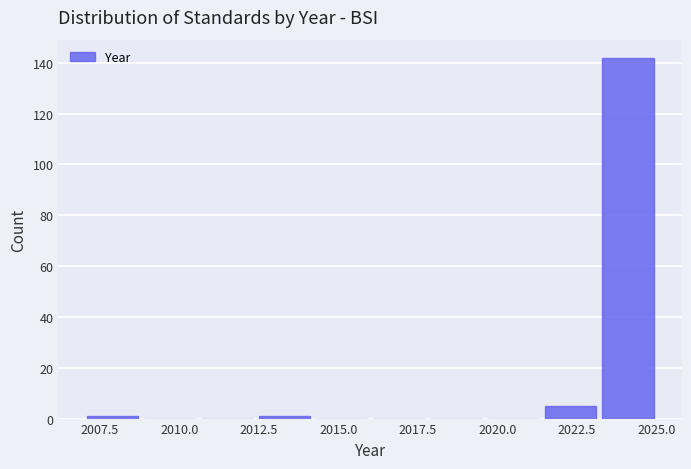

Read against the x-axis, roughly where is the centre of the tallest bar?

2024.0